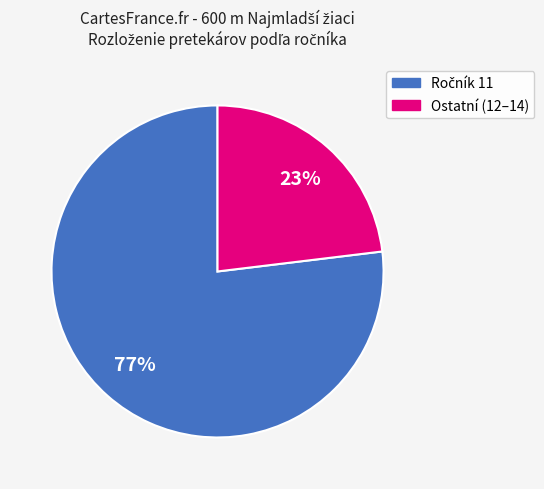

To the nearest percent, what is the average slice percentage?

50%